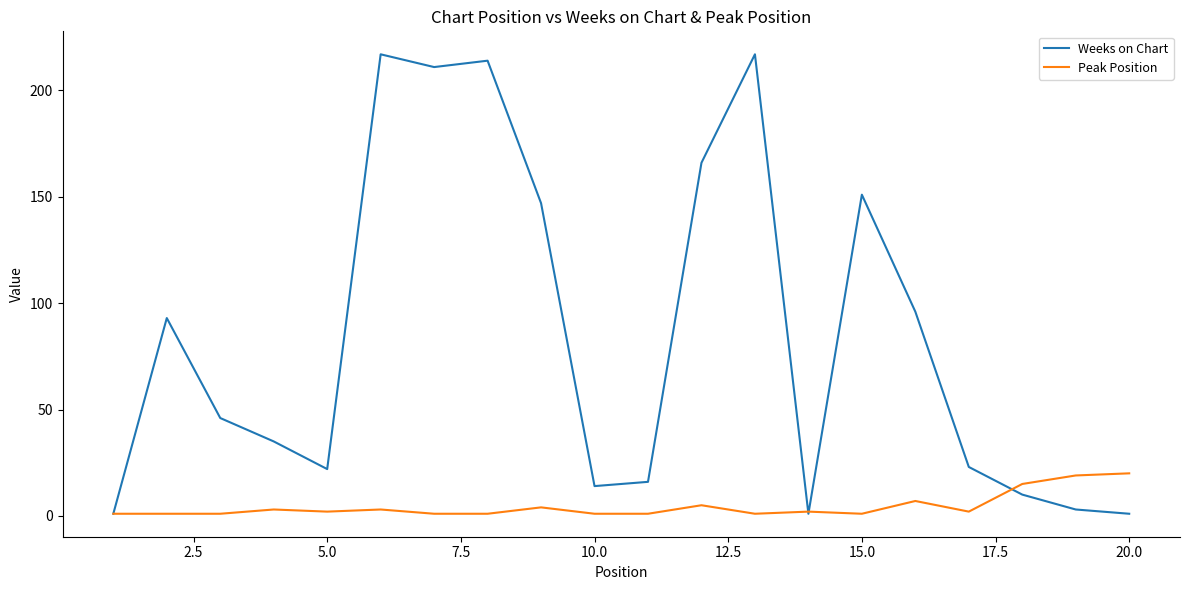

Rank the series by their maximum value, from lowest to highest.

Peak Position, Weeks on Chart